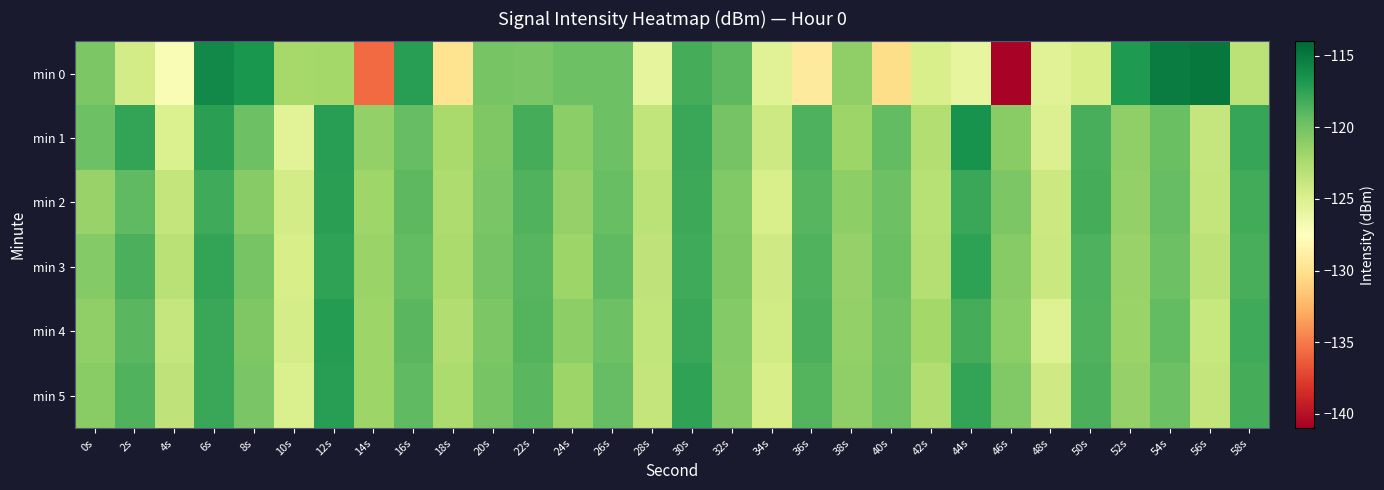

What is the total value across all series at 52s?

-723.9